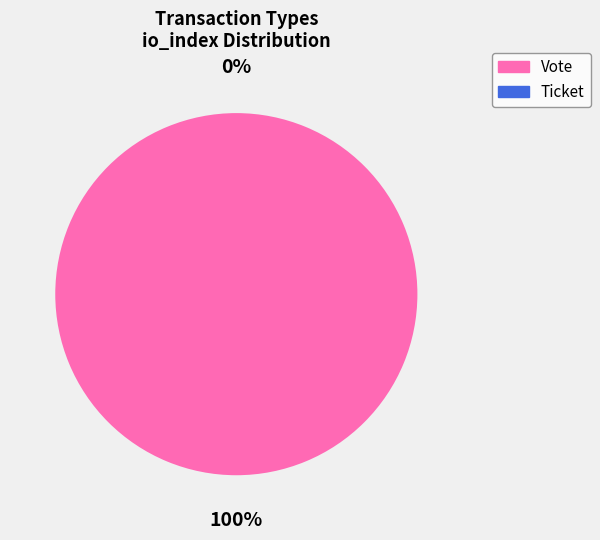

Is the sum of Vote and Ticket greater than half?

Yes